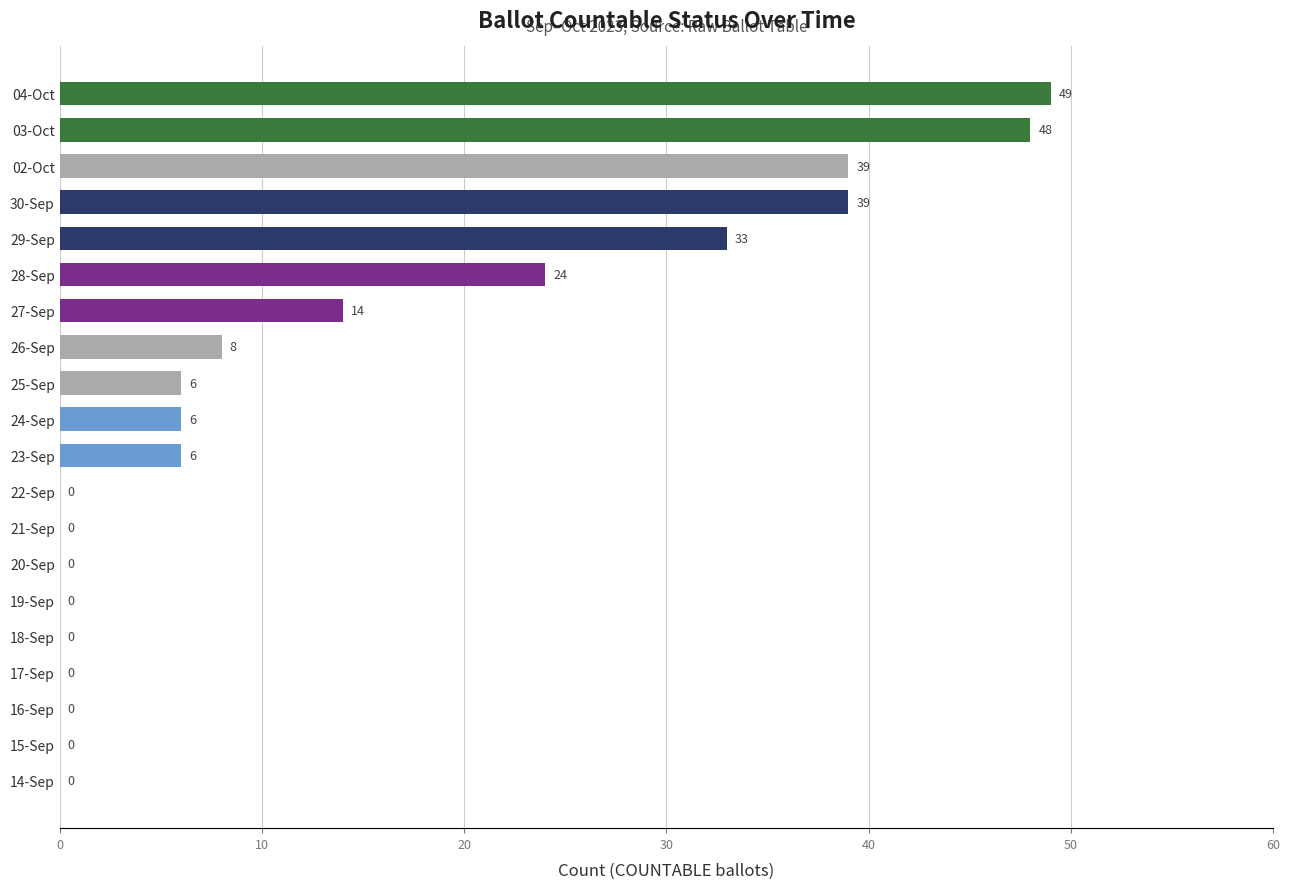

True or false: the data shows 62 at 30-Sep.

False